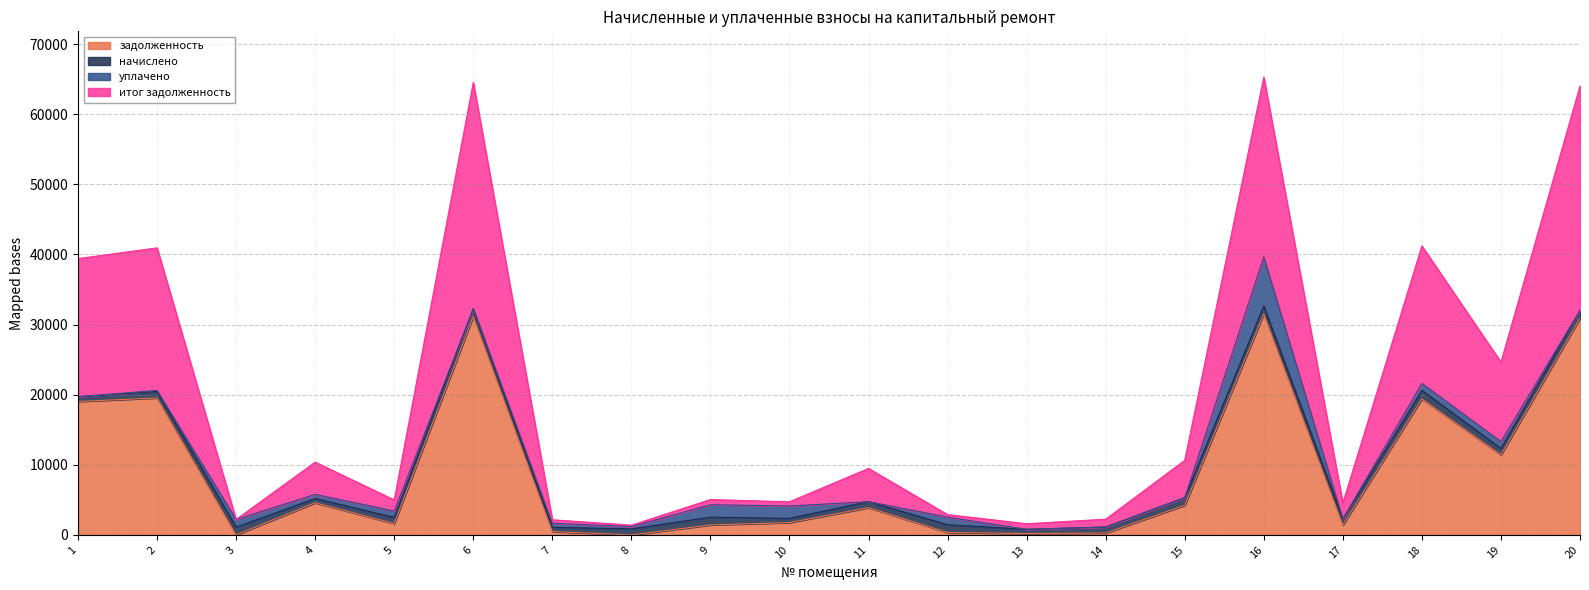

What is the maximum value for задолженность?

31519.8